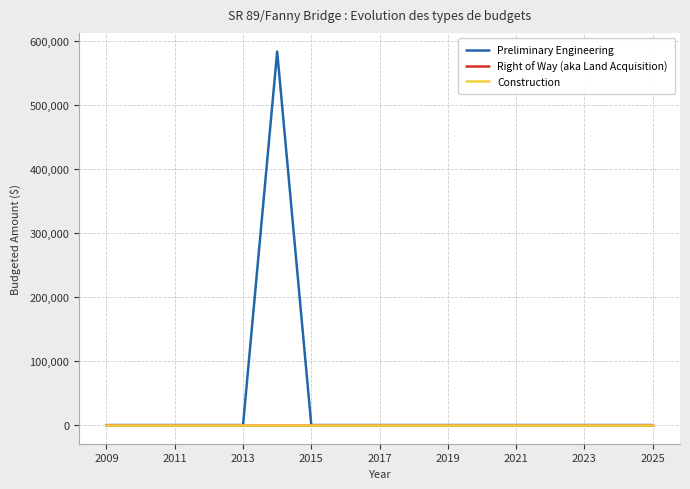

True or false: Construction has more than 0 points higher than both neighbors.

False